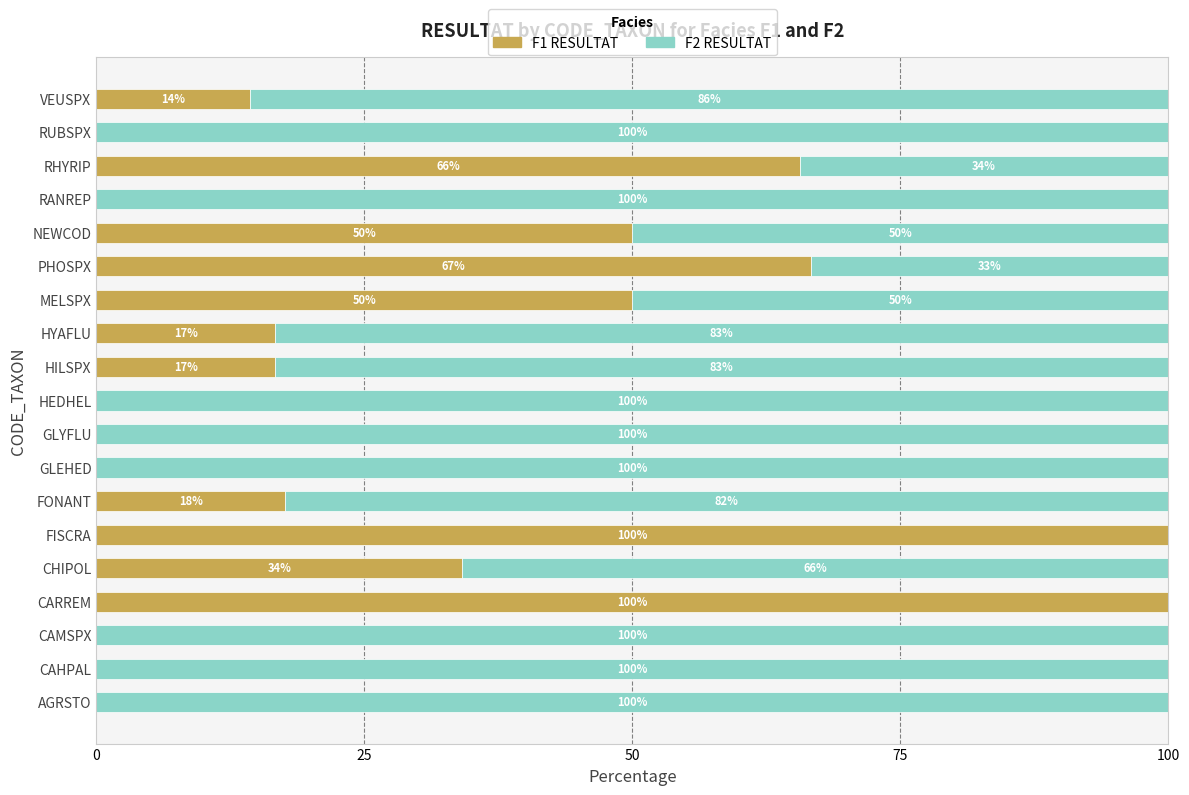

What is the total value across all series at FONANT?

100.0